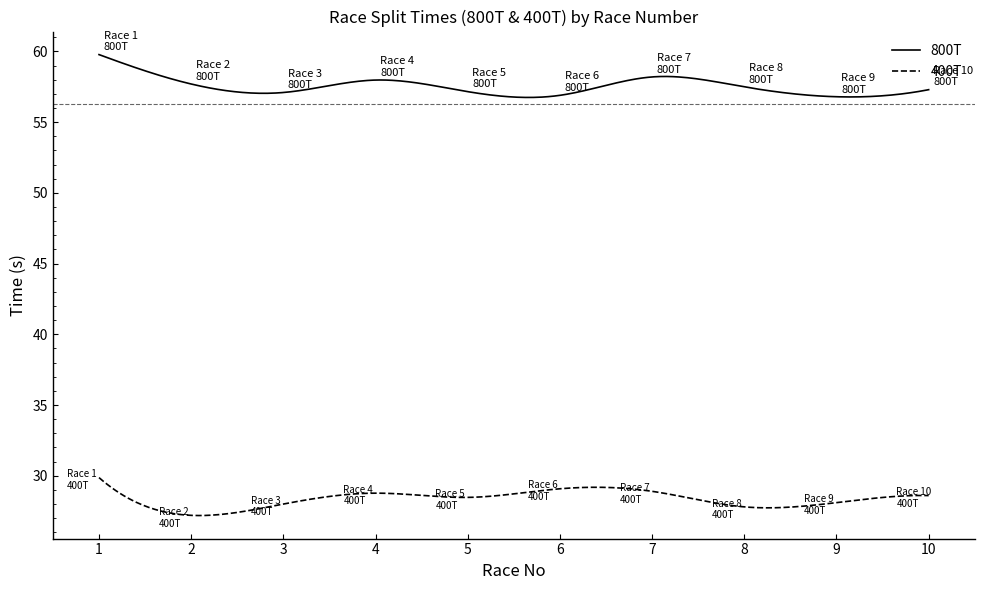

True or false: 800T and 400T intersect in this chart.

False